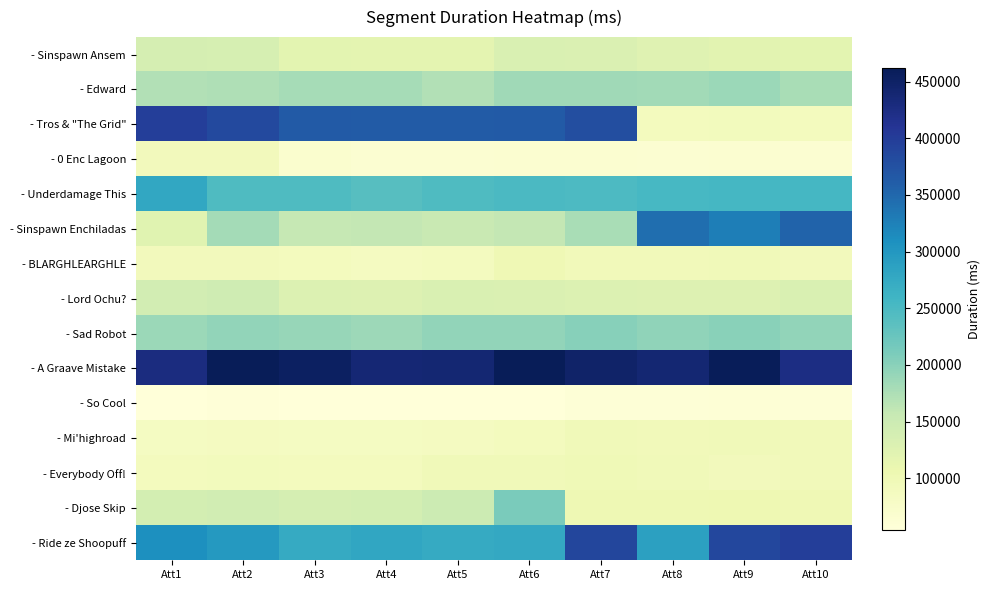

Which series changed the most between Att4 and Att9?

- Tros & "The Grid"